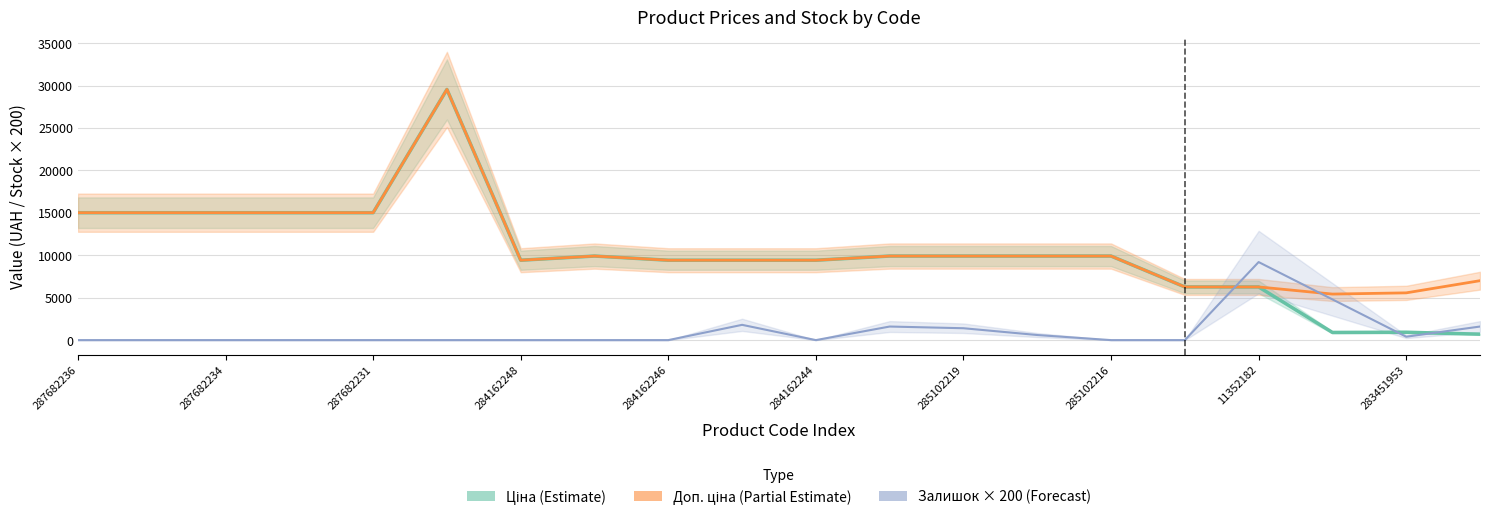

The Ціна (Estimate) series shows 8983.2 at 15. True or false?

False